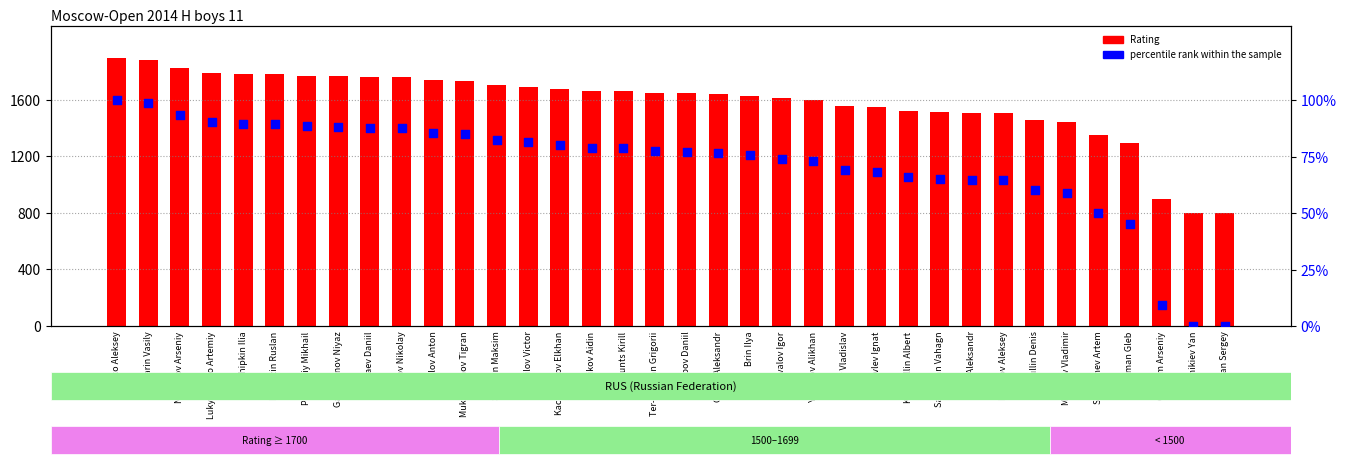

Is the value of Rating at Yaganov Alikhan greater than the value of percentile rank within the sample at Gavrilov Victor?

Yes